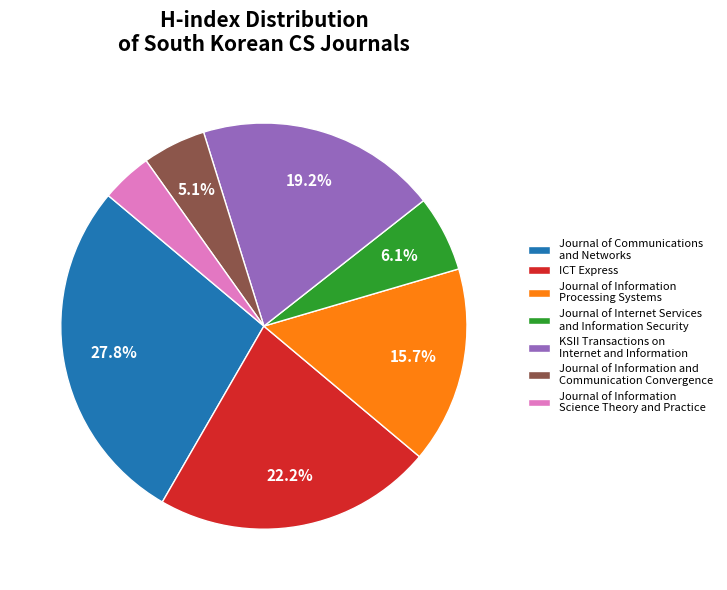

How many segments does this pie chart have?

7